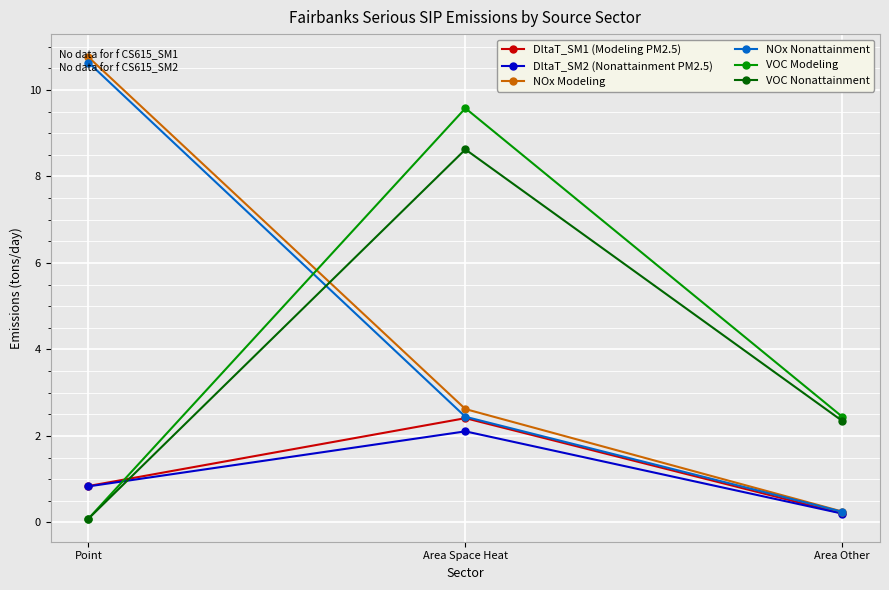

What is the average value of the VOC Modeling series?

4.0